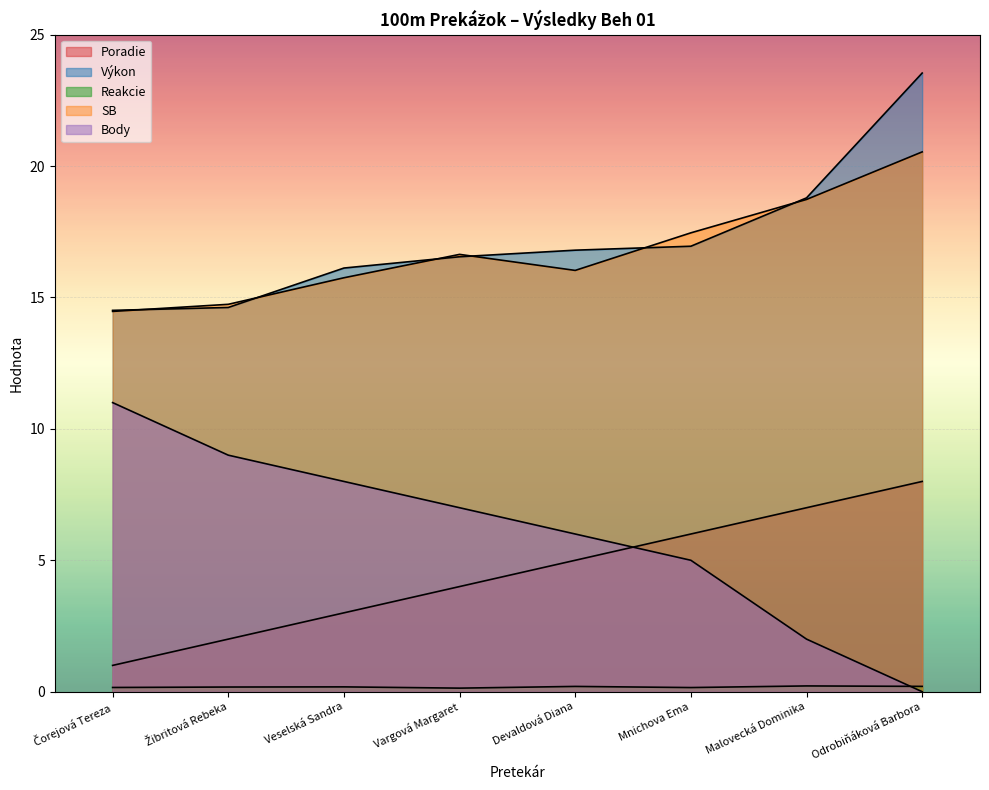

How many distinct data groups are displayed?

5